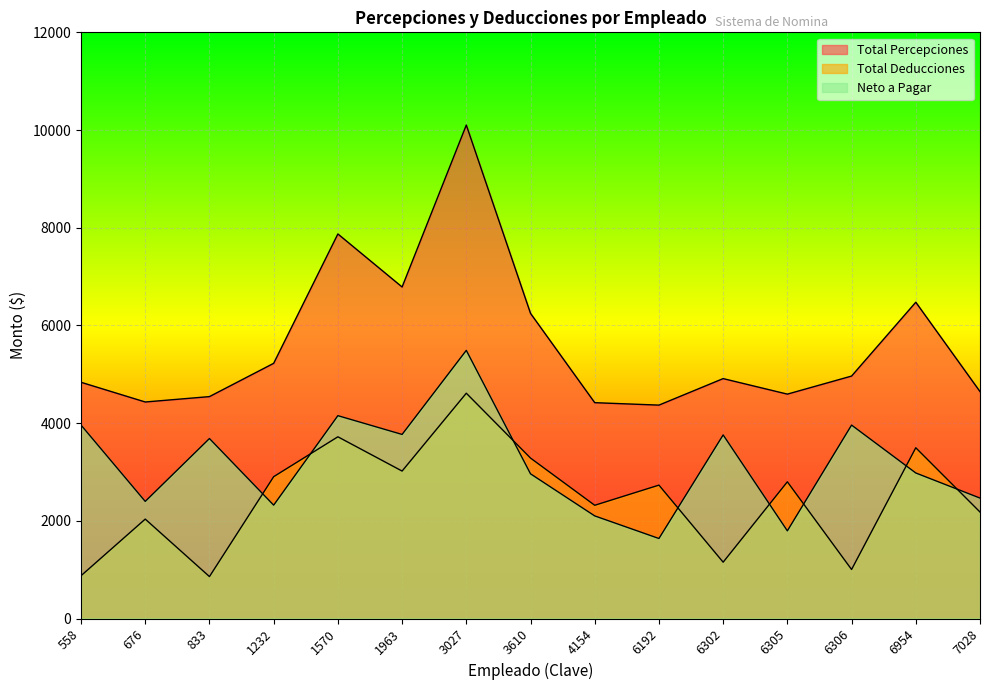

What is the sum of all Total Deducciones values?

36988.3